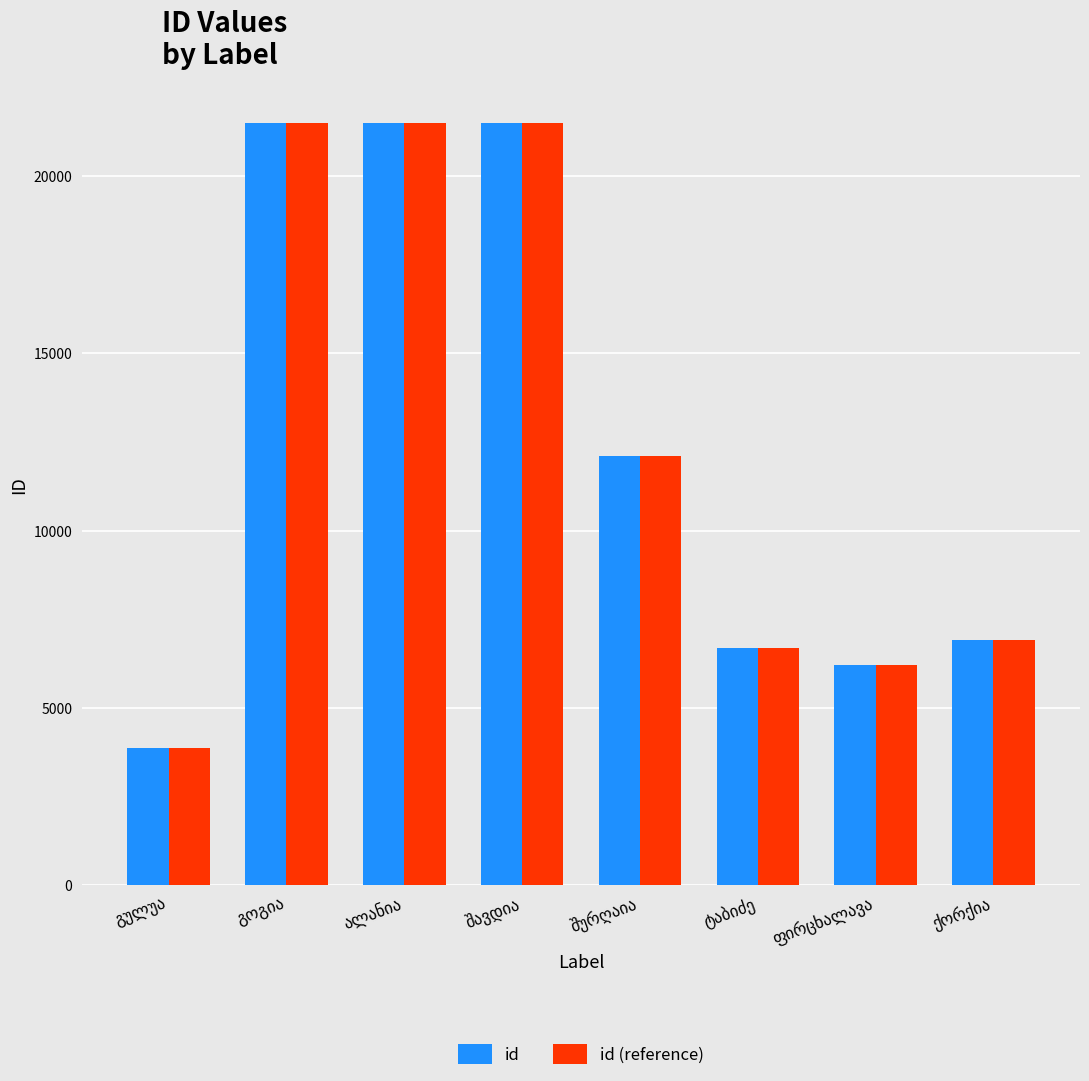

At how many categories does at least one series exceed 21240?

3